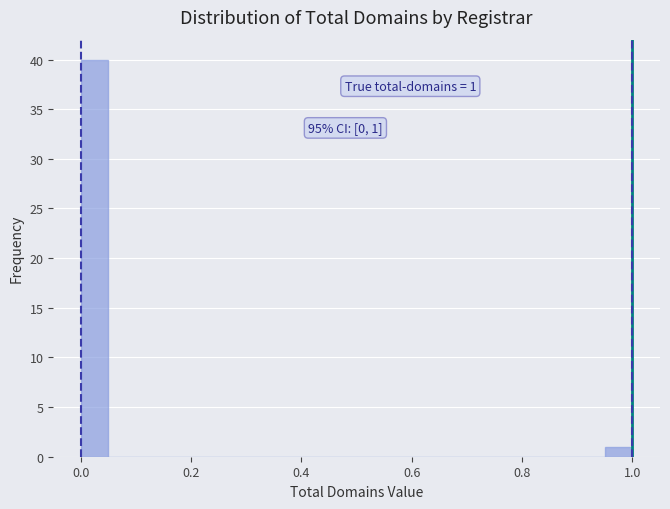

Read against the x-axis, roughly where is the centre of the tallest bar?

0.02